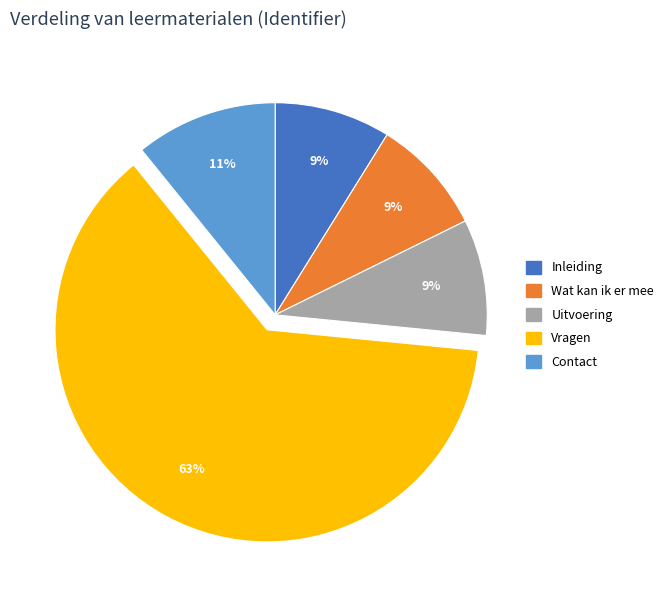

Which has a higher value, Contact or Vragen?

Vragen